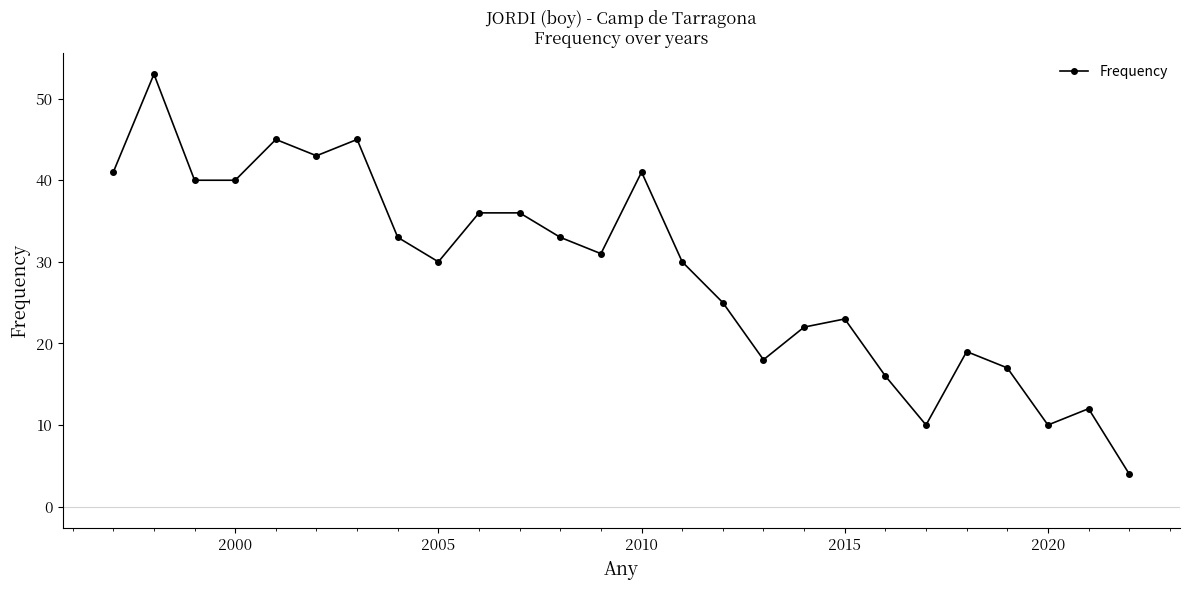

How many data points are less than 31?

13